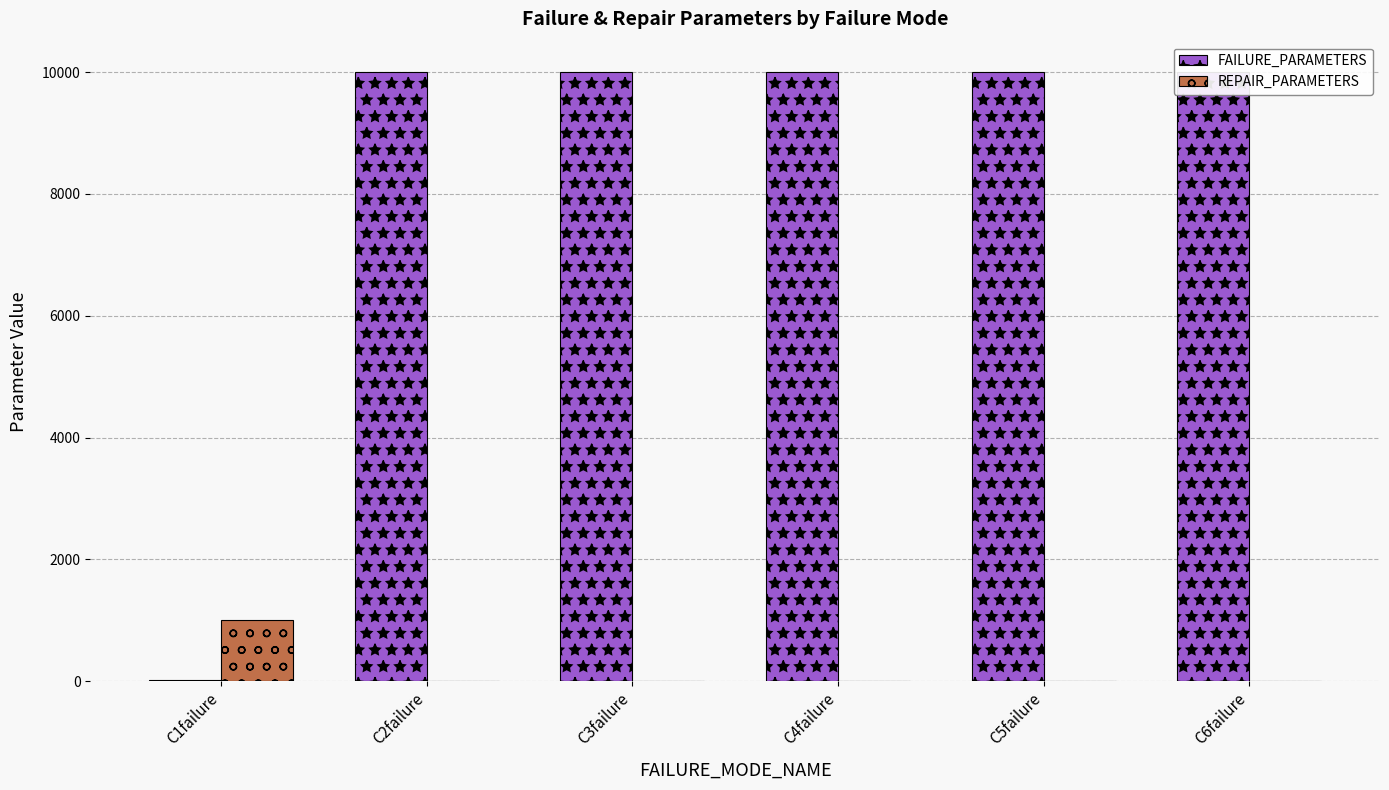

Reading right to left, extract all data points from this chart.

FAILURE_PARAMETERS: C6failure=10000	C5failure=10000	C4failure=10000	C3failure=10000	C2failure=10000	C1failure=13
REPAIR_PARAMETERS: C6failure=1	C5failure=1	C4failure=1	C3failure=1	C2failure=1	C1failure=1000